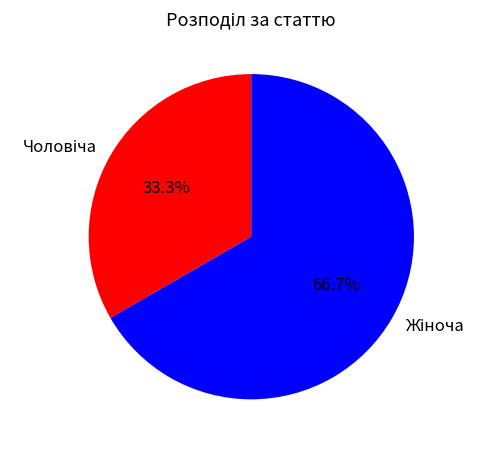

Does any single category account for the majority?

Yes